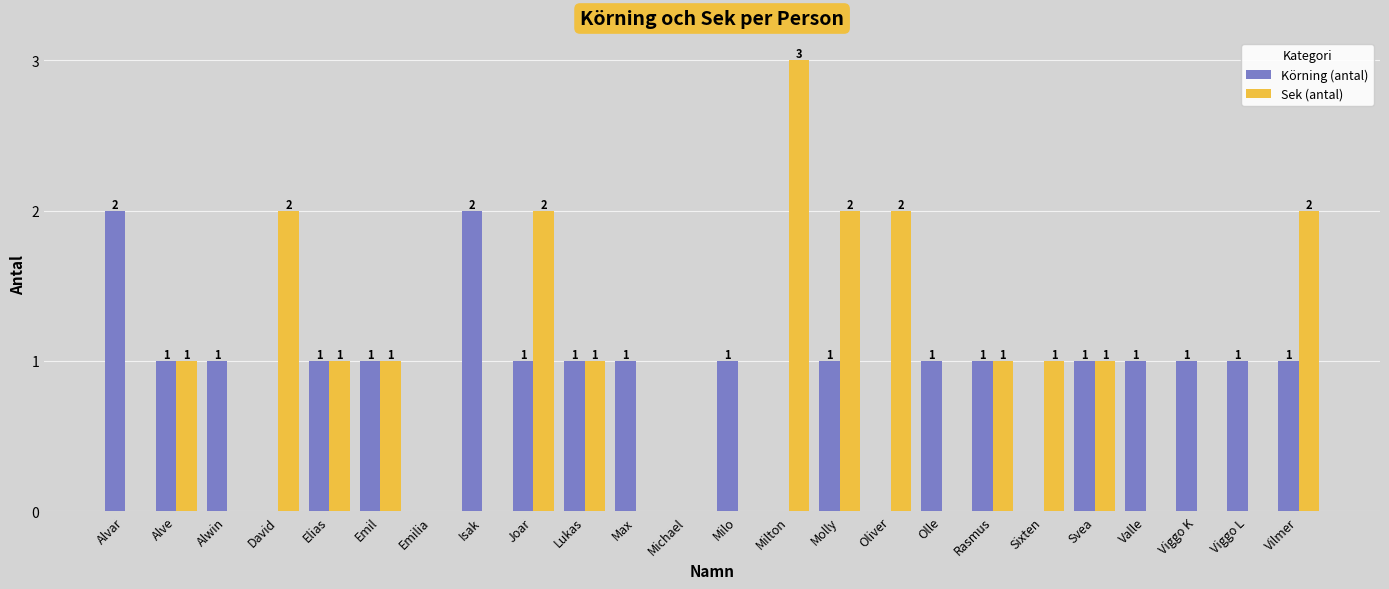

What is the spread (max minus min) of values at Joar?

1